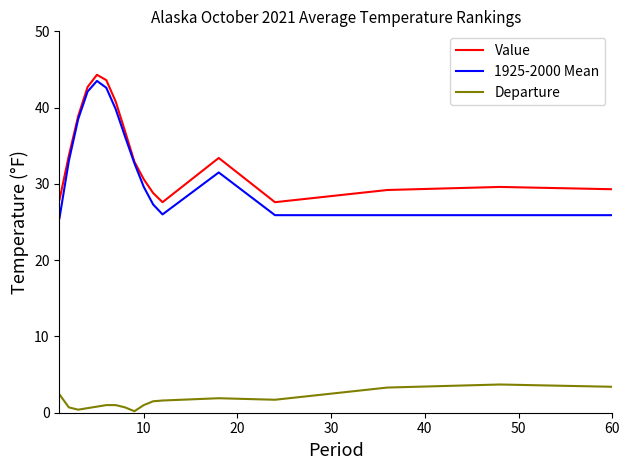

What is the greatest value displayed?

44.3